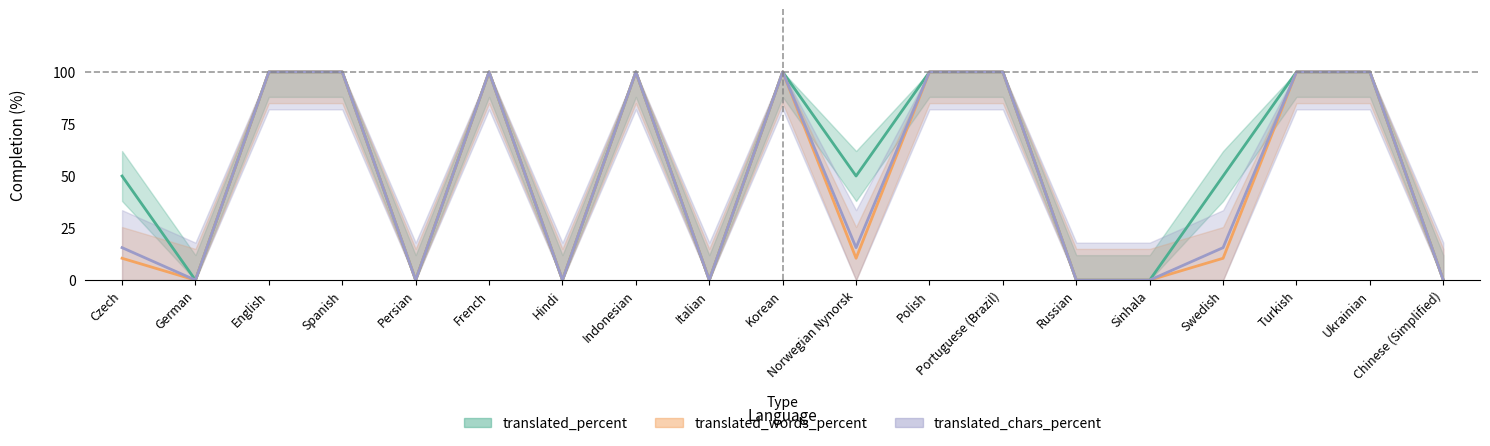

How many values in translated_percent are above zero?

12